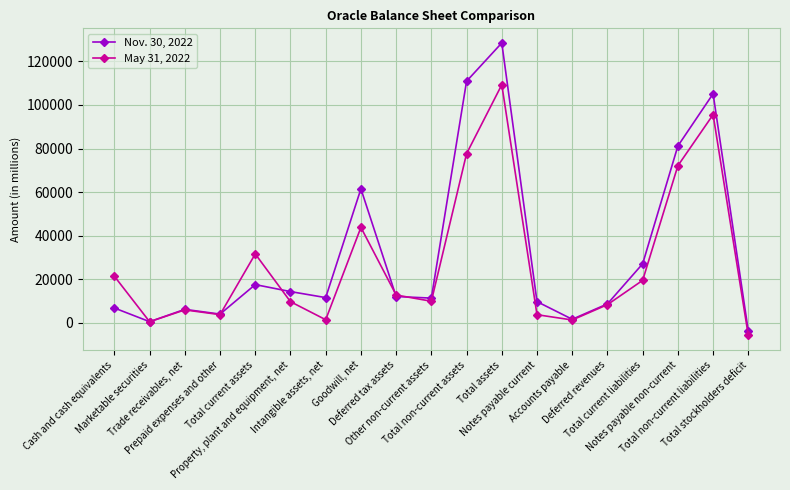

What is the average value of the Nov. 30, 2022 series?

32376